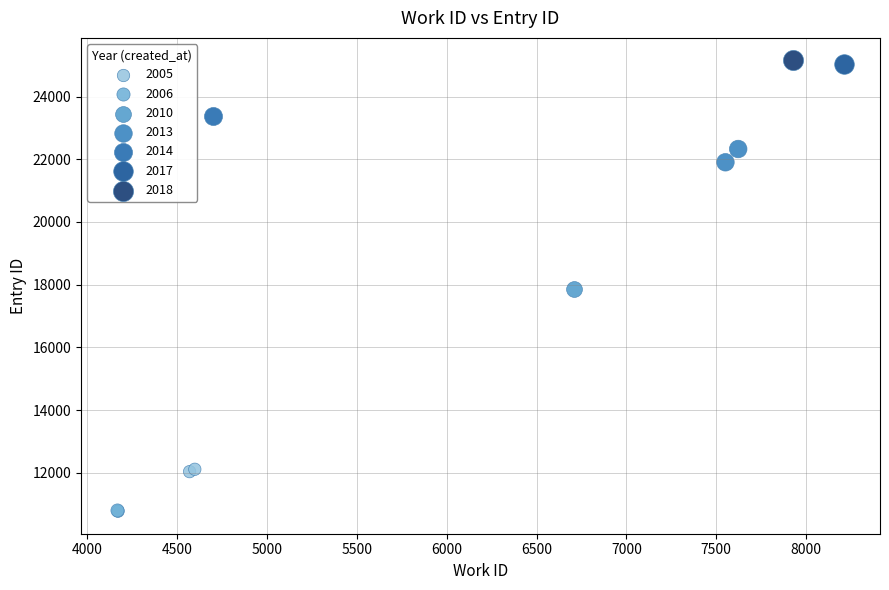

What are all the series names shown in the legend?

2005, 2006, 2010, 2013, 2014, 2017, 2018